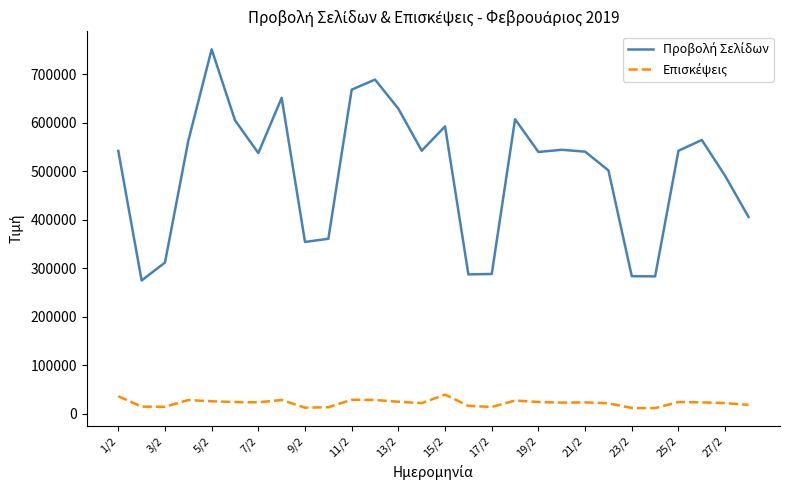

What is the greatest value displayed?

751854